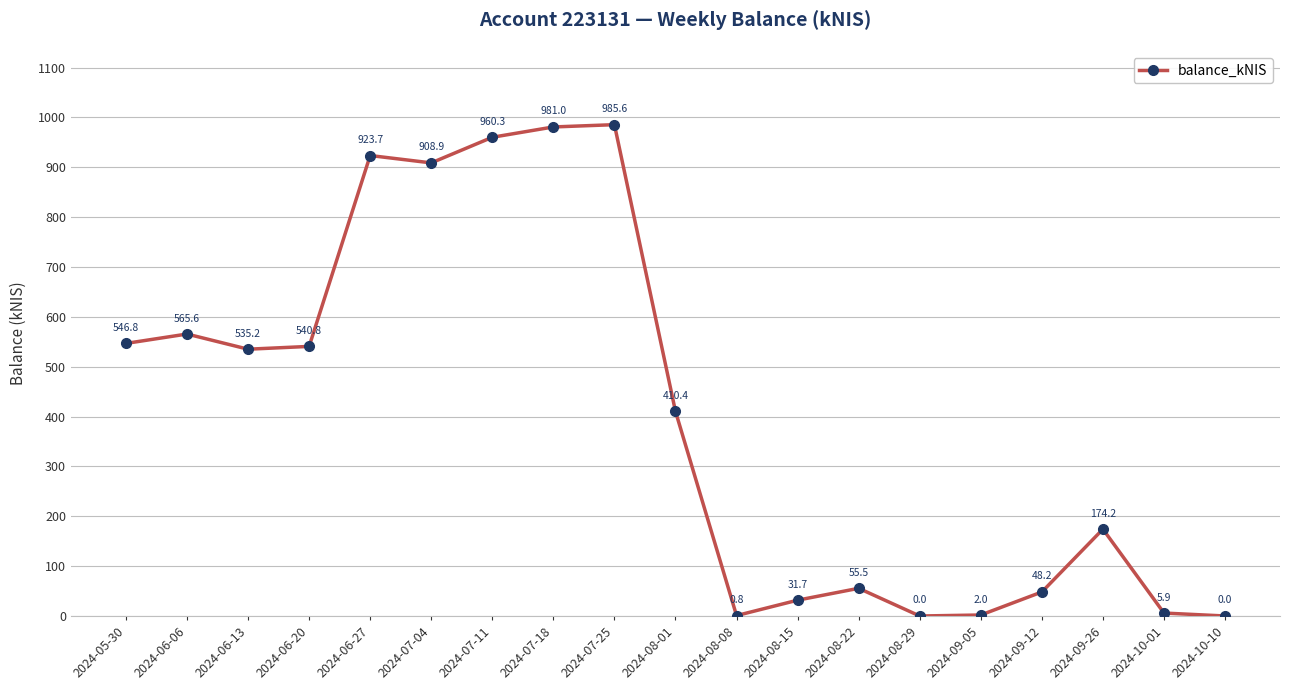

True or false: the data has more than 2 interior local peaks.

True